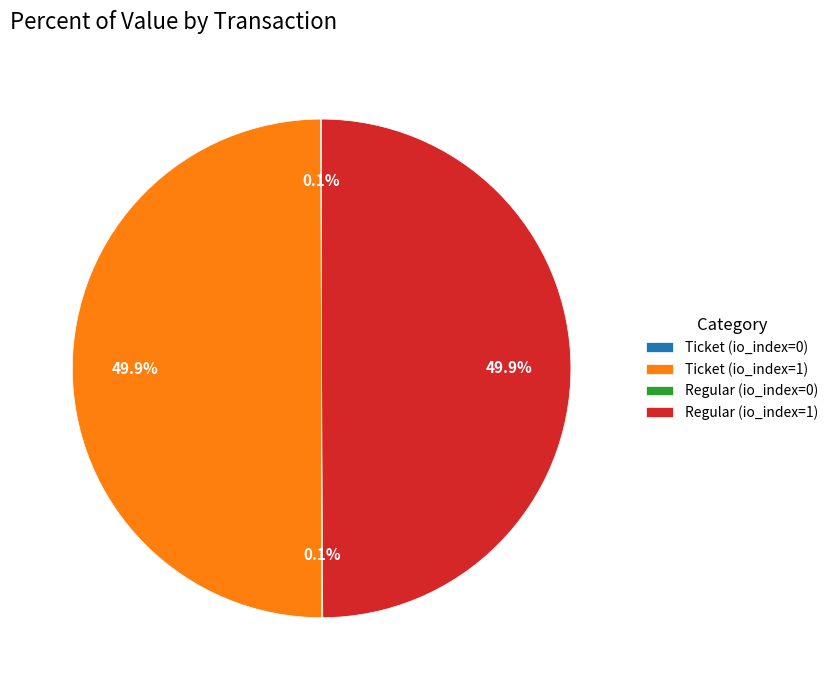

How much of the chart is everything except Regular (io_index=1)?

50.1%